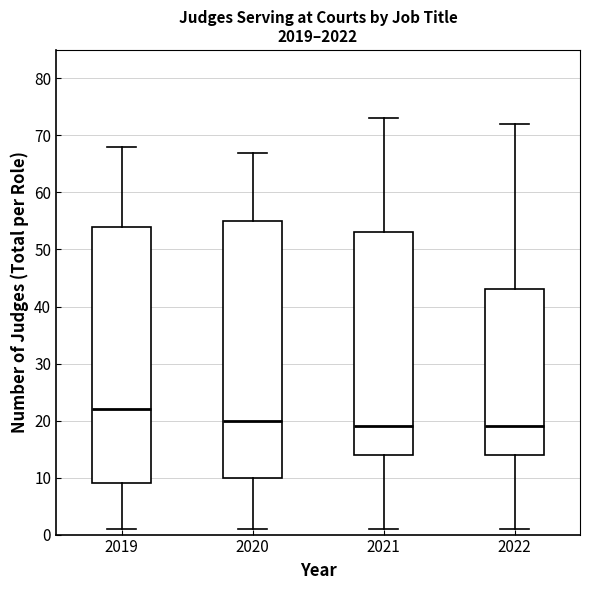

Reading left to right, transcribe this box plot: for each box, give where its median line is, the range the box spans, and where its two whiskers end, as read against the y-axis. The values are not printed on the chart, so give them approximately, as read against the axis.

2019: median 22, box 9 to 54, whiskers 1 to 68
2020: median 20, box 10 to 55, whiskers 1 to 67
2021: median 19, box 14 to 53, whiskers 1 to 73
2022: median 19, box 14 to 43, whiskers 1 to 72